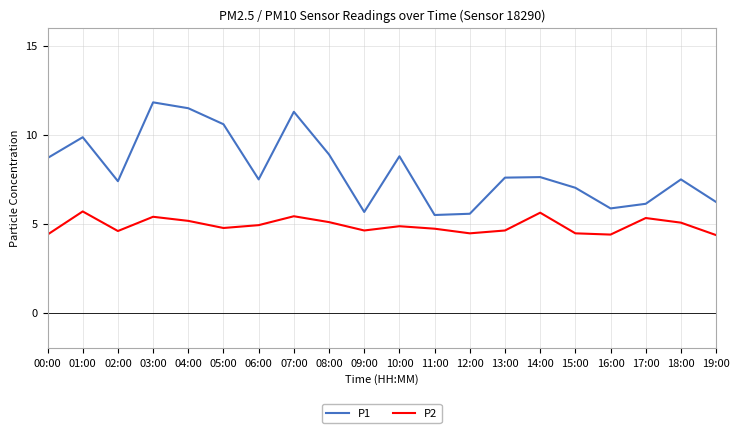

Is the value of P2 at 17:00 greater than the value of P1 at 18:00?

No